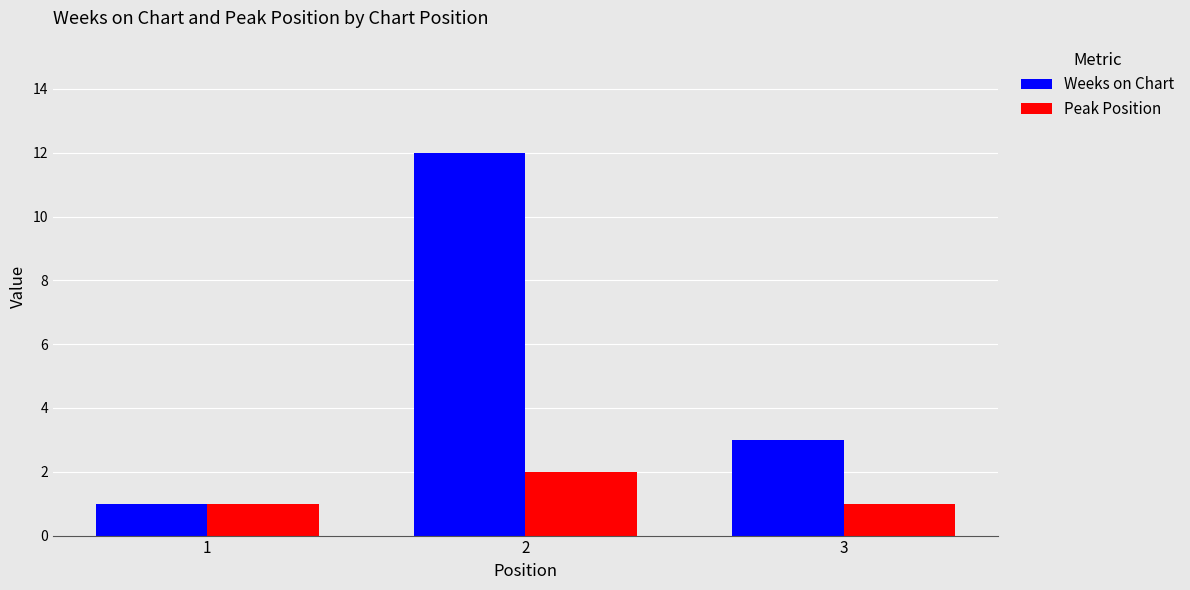

Which category has the highest value across all series?

2